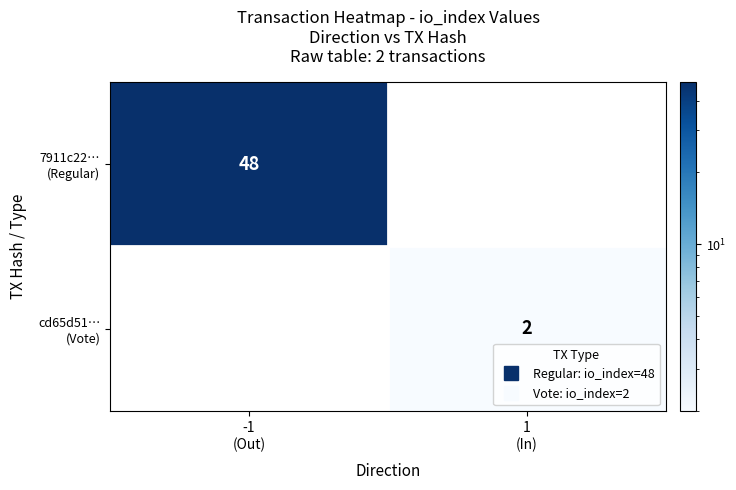

At which label is 7911c22… (Regular) closest to 48?

-1 (Out)